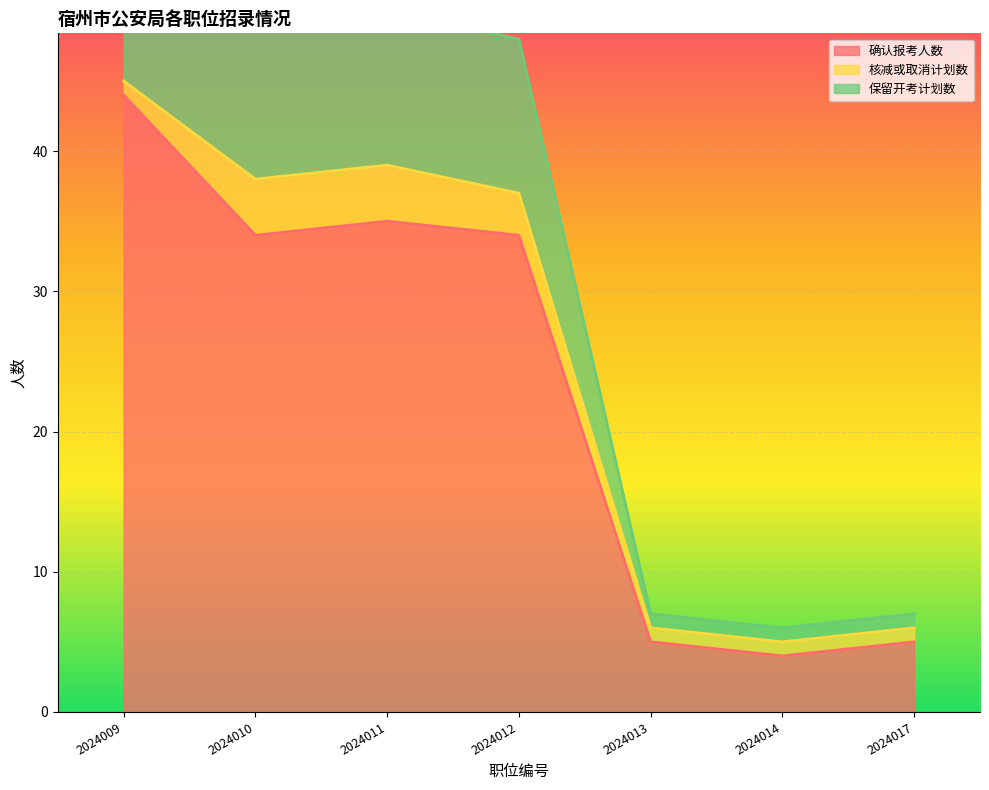

What is the maximum value for 确认报考人数?

44